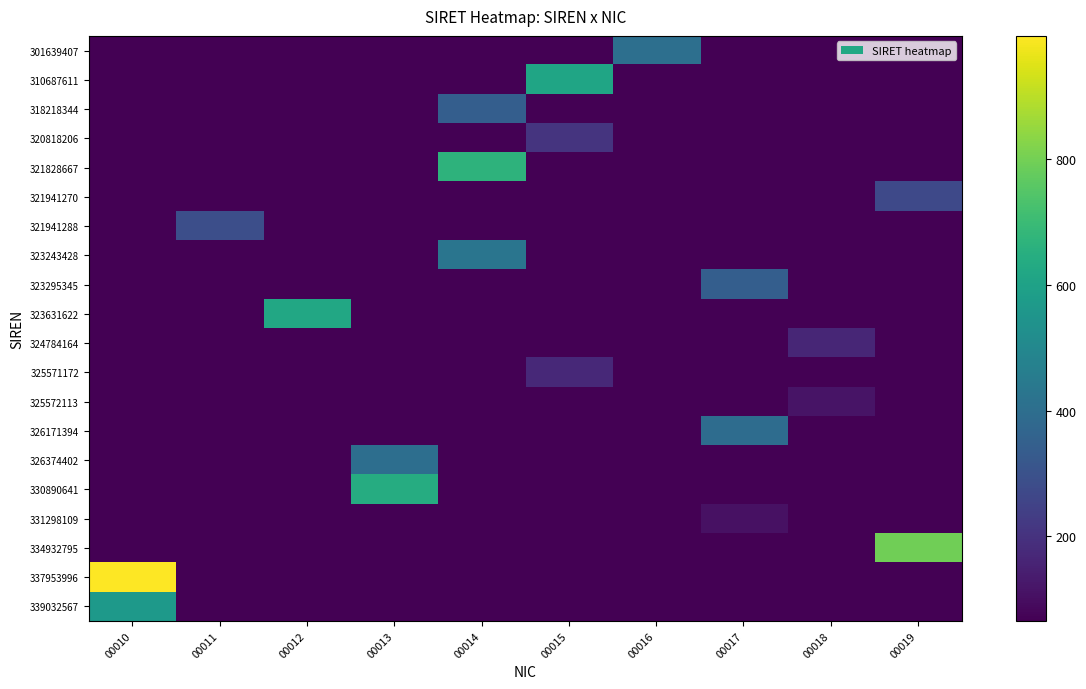

Reading left to right, transcribe all the data shown in this chart.

301639407: 00010=65.4	00011=65.4	00012=65.4	00013=65.4	00014=65.4	00015=65.4	00016=407.0	00017=65.4	00018=65.4	00019=65.4
310687611: 00010=65.4	00011=65.4	00012=65.4	00013=65.4	00014=65.4	00015=611.0	00016=65.4	00017=65.4	00018=65.4	00019=65.4
318218344: 00010=65.4	00011=65.4	00012=65.4	00013=65.4	00014=344.0	00015=65.4	00016=65.4	00017=65.4	00018=65.4	00019=65.4
320818206: 00010=65.4	00011=65.4	00012=65.4	00013=65.4	00014=65.4	00015=206.0	00016=65.4	00017=65.4	00018=65.4	00019=65.4
321828667: 00010=65.4	00011=65.4	00012=65.4	00013=65.4	00014=667.0	00015=65.4	00016=65.4	00017=65.4	00018=65.4	00019=65.4
321941270: 00010=65.4	00011=65.4	00012=65.4	00013=65.4	00014=65.4	00015=65.4	00016=65.4	00017=65.4	00018=65.4	00019=270.0
321941288: 00010=65.4	00011=288.0	00012=65.4	00013=65.4	00014=65.4	00015=65.4	00016=65.4	00017=65.4	00018=65.4	00019=65.4
323243428: 00010=65.4	00011=65.4	00012=65.4	00013=65.4	00014=428.0	00015=65.4	00016=65.4	00017=65.4	00018=65.4	00019=65.4
323295345: 00010=65.4	00011=65.4	00012=65.4	00013=65.4	00014=65.4	00015=65.4	00016=65.4	00017=345.0	00018=65.4	00019=65.4
323631622: 00010=65.4	00011=65.4	00012=622.0	00013=65.4	00014=65.4	00015=65.4	00016=65.4	00017=65.4	00018=65.4	00019=65.4
324784164: 00010=65.4	00011=65.4	00012=65.4	00013=65.4	00014=65.4	00015=65.4	00016=65.4	00017=65.4	00018=164.0	00019=65.4
325571172: 00010=65.4	00011=65.4	00012=65.4	00013=65.4	00014=65.4	00015=172.0	00016=65.4	00017=65.4	00018=65.4	00019=65.4
325572113: 00010=65.4	00011=65.4	00012=65.4	00013=65.4	00014=65.4	00015=65.4	00016=65.4	00017=65.4	00018=113.0	00019=65.4
326171394: 00010=65.4	00011=65.4	00012=65.4	00013=65.4	00014=65.4	00015=65.4	00016=65.4	00017=394.0	00018=65.4	00019=65.4
326374402: 00010=65.4	00011=65.4	00012=65.4	00013=402.0	00014=65.4	00015=65.4	00016=65.4	00017=65.4	00018=65.4	00019=65.4
330890641: 00010=65.4	00011=65.4	00012=65.4	00013=641.0	00014=65.4	00015=65.4	00016=65.4	00017=65.4	00018=65.4	00019=65.4
331298109: 00010=65.4	00011=65.4	00012=65.4	00013=65.4	00014=65.4	00015=65.4	00016=65.4	00017=109.0	00018=65.4	00019=65.4
334932795: 00010=65.4	00011=65.4	00012=65.4	00013=65.4	00014=65.4	00015=65.4	00016=65.4	00017=65.4	00018=65.4	00019=795.0
337953996: 00010=996.0	00011=65.4	00012=65.4	00013=65.4	00014=65.4	00015=65.4	00016=65.4	00017=65.4	00018=65.4	00019=65.4
339032567: 00010=567.0	00011=65.4	00012=65.4	00013=65.4	00014=65.4	00015=65.4	00016=65.4	00017=65.4	00018=65.4	00019=65.4